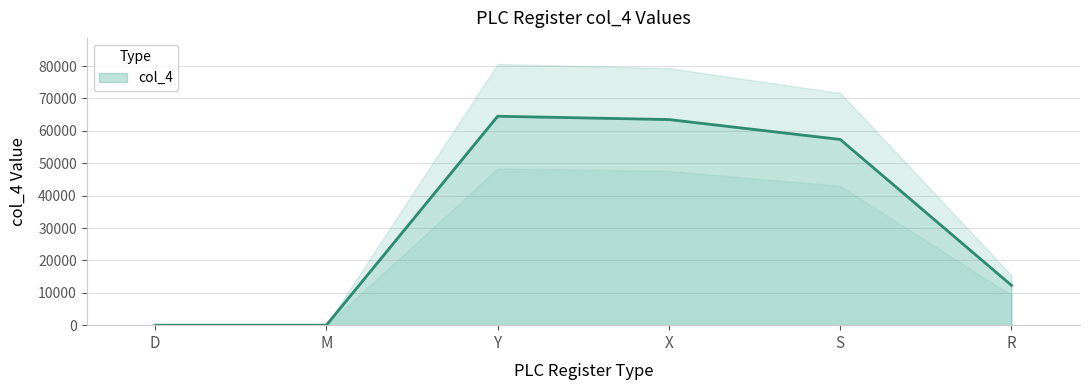

What is the sum of the values at X and M?

63488